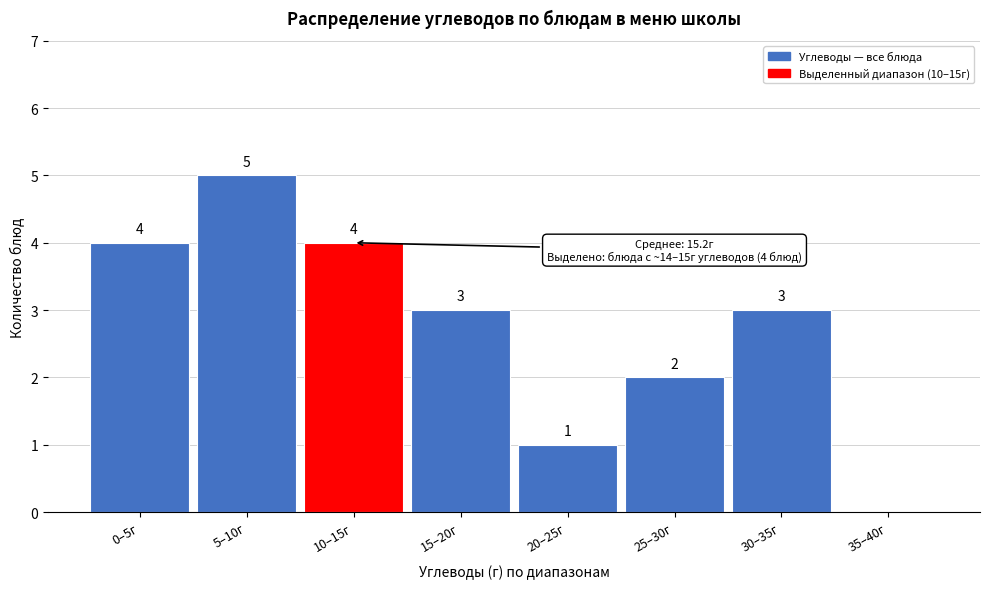

Reading left to right, transcribe all the data shown in this chart.

0–5г=4	5–10г=5	10–15г=4	15–20г=3	20–25г=1	25–30г=2	30–35г=3	35–40г=0